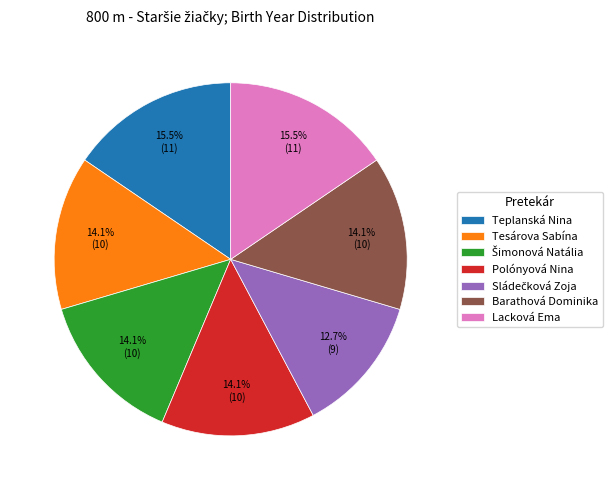

To the nearest percent, what is the difference between the largest and smallest slice percentages?

3%